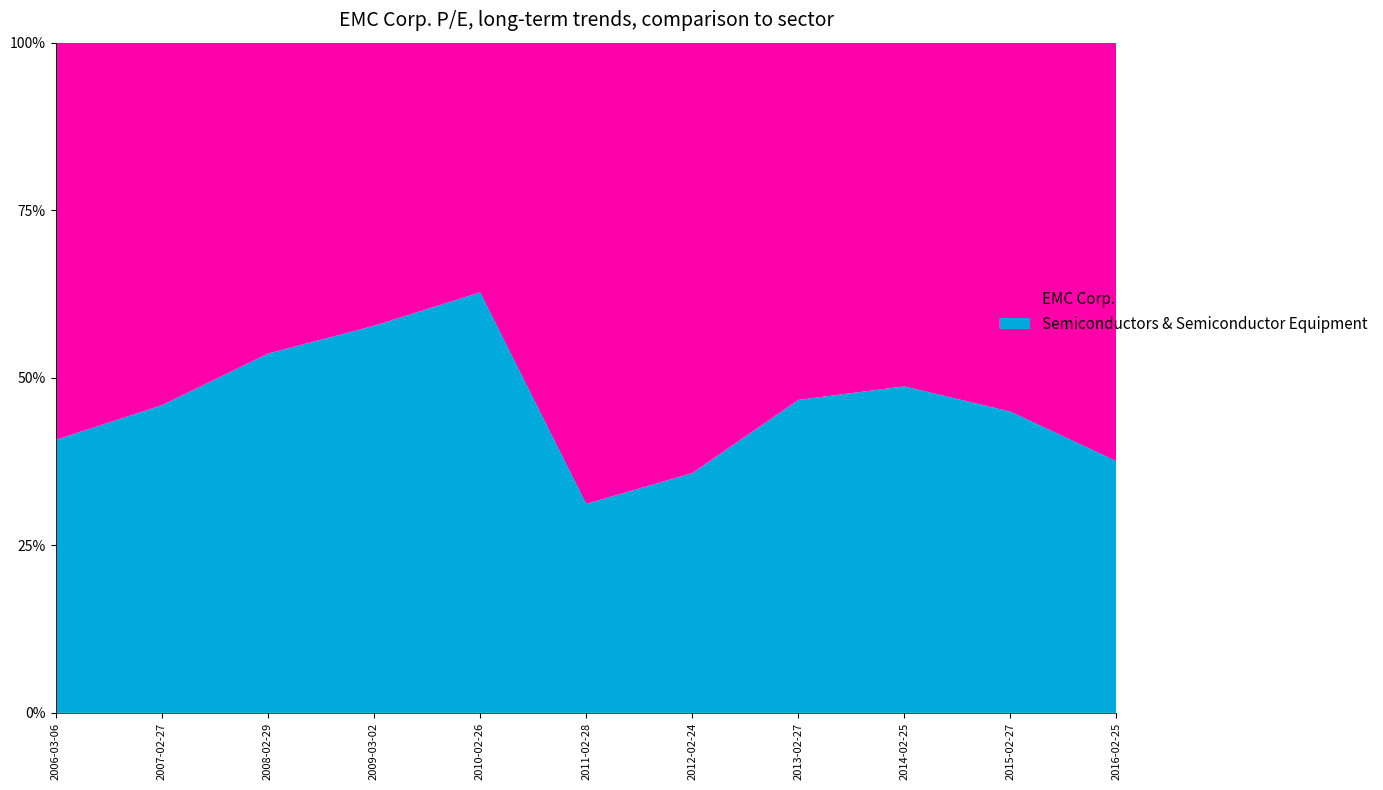

Reading left to right, what are all the values shown in this chart?

EMC Corp.: 29.7	23.7	19.6	15.2	33.0	29.6	23.0	17.9	18.0	21.2	25.4
Semiconductors & Semiconductor Equipment: 20.4	20.1	22.6	20.7	55.6	13.4	12.8	15.7	17.1	17.3	15.2